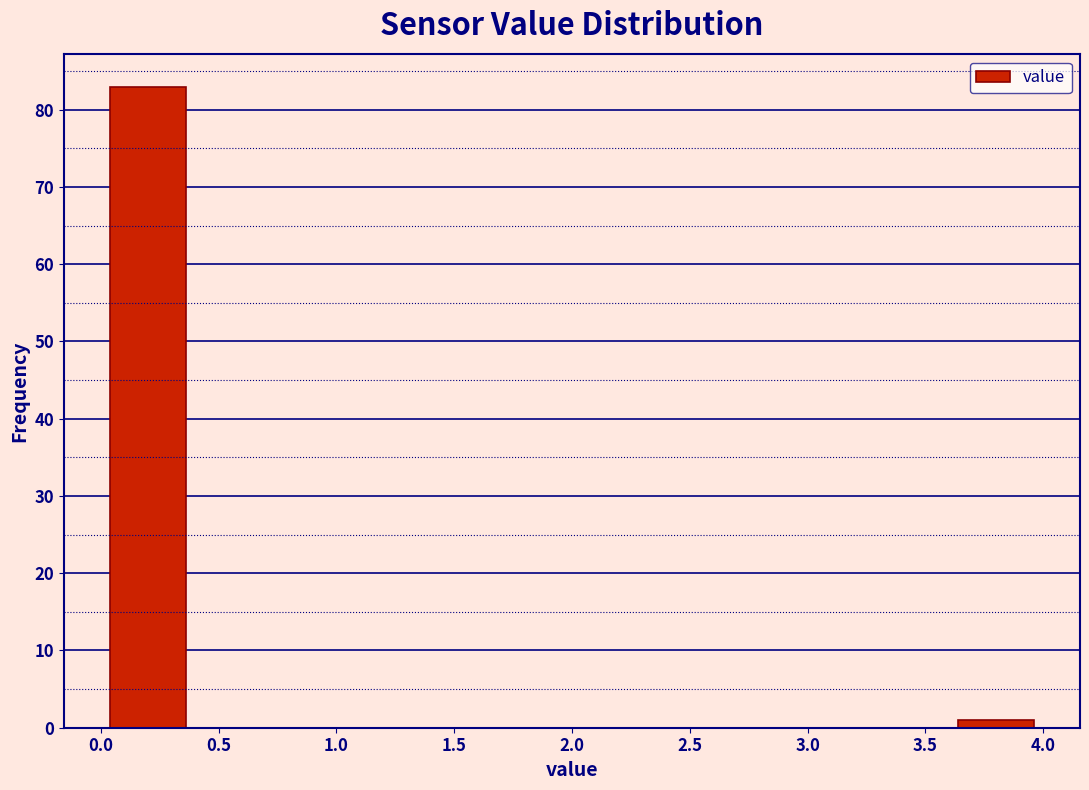

How tall is the bar that spans 0.0 to 0.4 on the x-axis? The values are not printed on the chart, so give them approximately, as read against the axis.

83